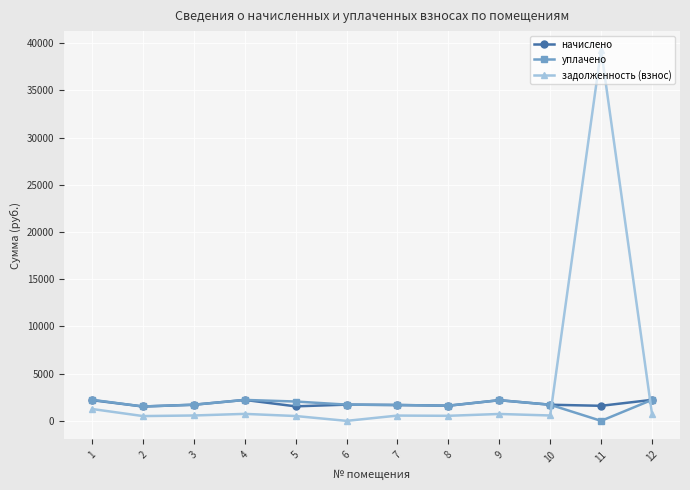

Is the value of задолженность (взнос) at 11 greater than the value of начислено at 1?

Yes